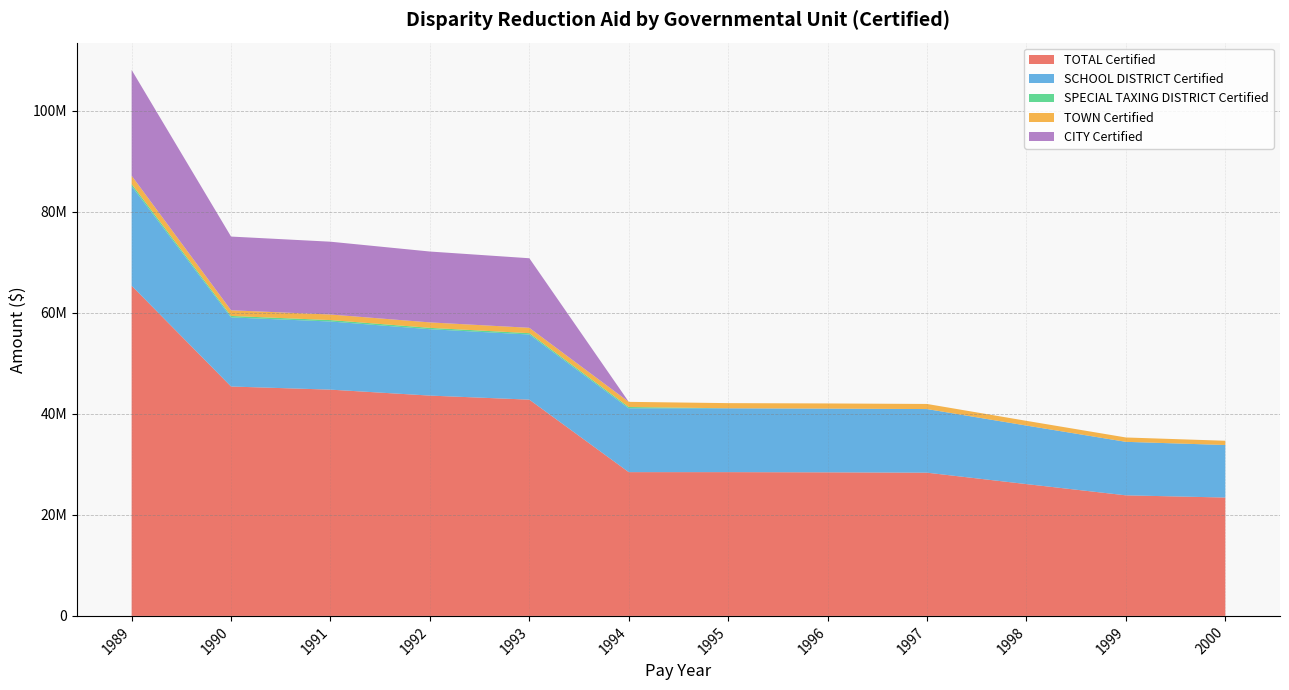

Reading right to left, transcribe all the data shown in this chart.

TOTAL Certified: 2000=23429648	1999=23867035	1998=26089822	1997=28349266	1996=28419216	1995=28459289	1994=28459289	1993=42806845	1992=43609685	1991=44787880	1990=45407157	1989=65355731
SCHOOL DISTRICT Certified: 2000=10397634	1999=10588902	1998=11586032	1997=12593996	1996=12616048	1995=12636756	1994=12636756	1993=12895528	1992=13138406	1991=13489239	1990=13676042	1989=19733738
SPECIAL TAXING DISTRICT Certified: 2000=0	1999=0	1998=0	1997=0	1996=0	1995=0	1994=253011	1993=262600	1992=268581	1991=277215	1990=291007	1989=402564
TOWN Certified: 2000=843098	1999=862653	1998=935129	1997=1009249	1996=1020783	1995=1020783	1994=1020783	1993=1065053	1992=1080578	1991=1104019	1990=1124256	1989=1647070
CITY Certified: 2000=0	1999=0	1998=0	1997=0	1996=0	1995=0	1994=0	1993=13766534	1992=14028552	1991=14412156	1990=14590174	1989=20932127